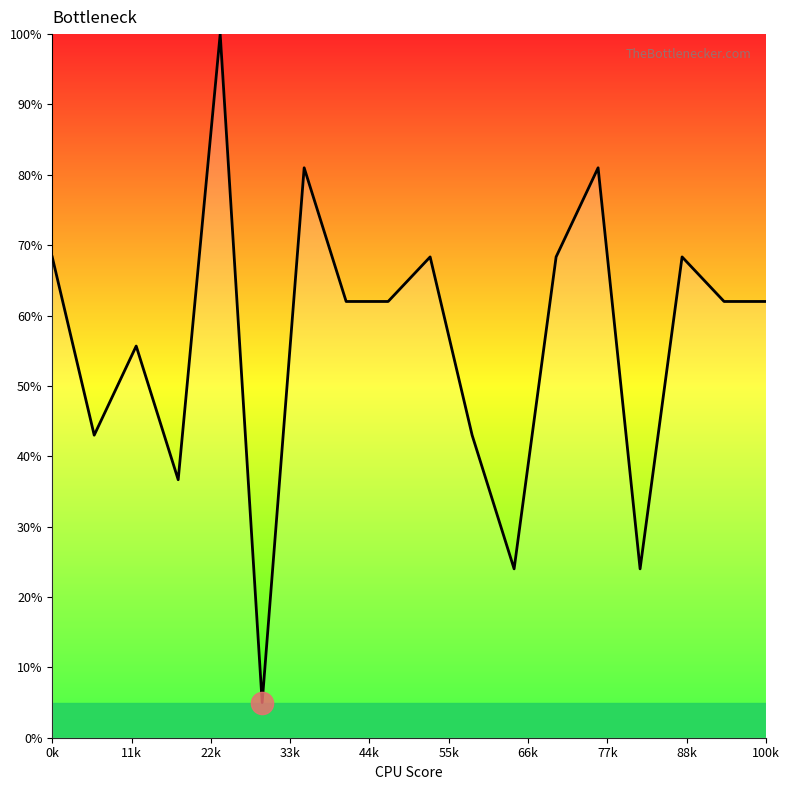

Reading right to left, extract all data points from this chart.

62.0	62.0	68.3	24.0	81.0	68.3	24.0	43.0	68.3	62.0	62.0	81.0	5.0	100.0	36.7	55.7	43.0	68.3